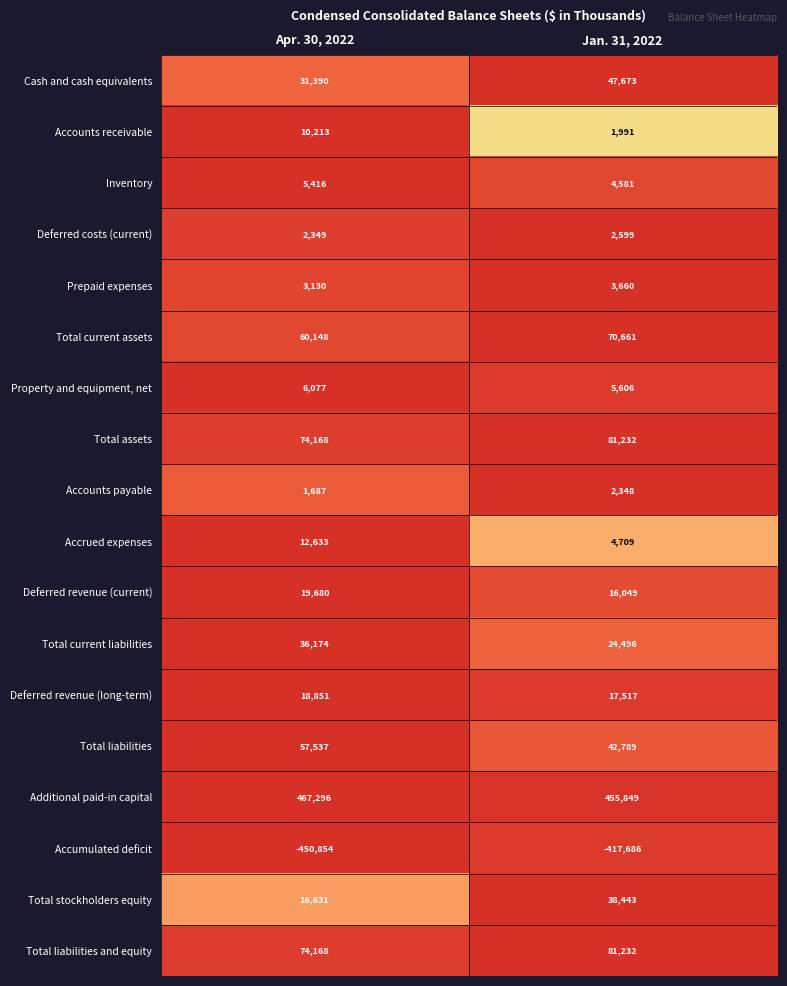

What is the spread (max minus min) of values at Apr. 30, 2022?

918150